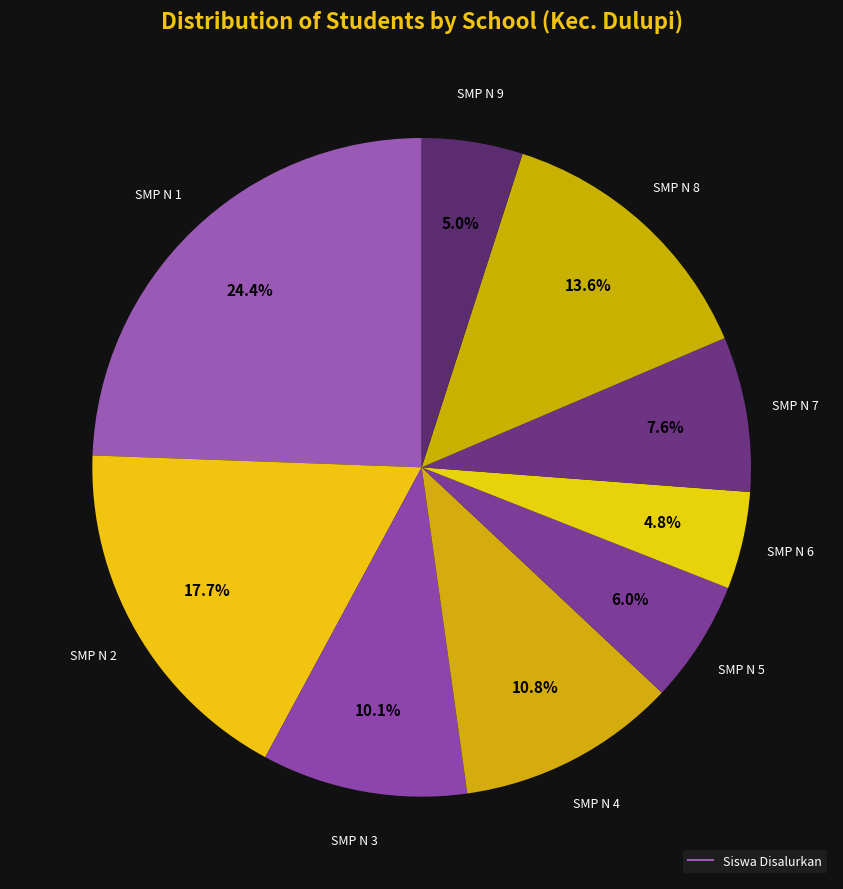

Which category has the biggest portion of the pie?

SMP NEGERI 1 DULUPI